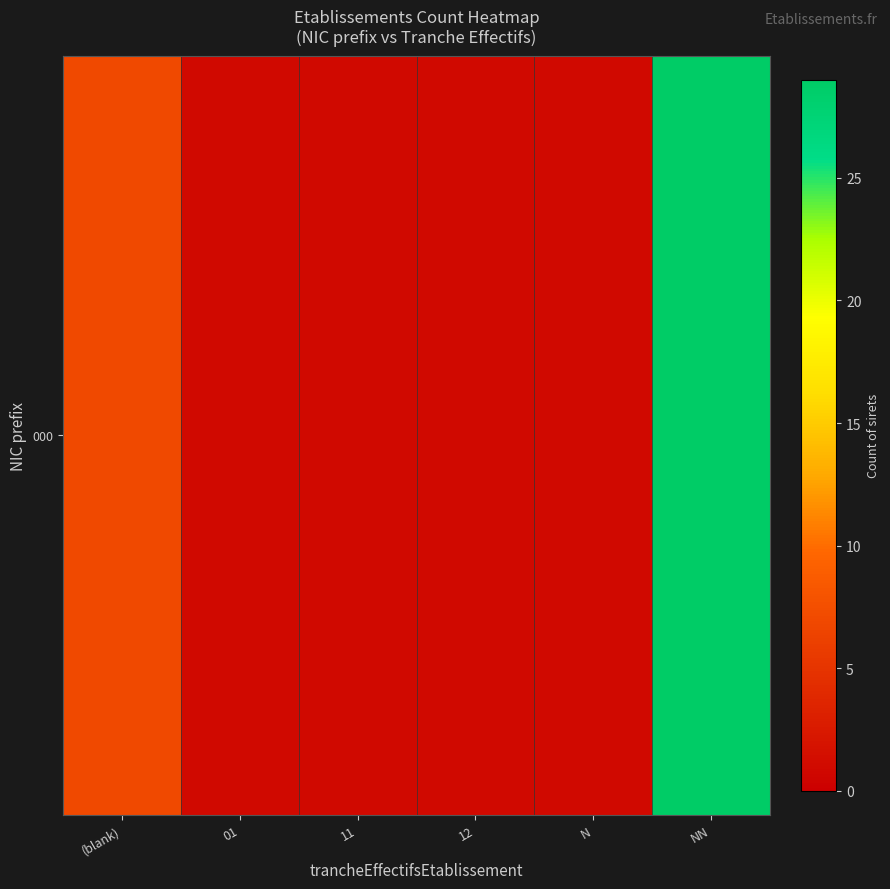

What is the sum of the values at (blank) and 01?

8